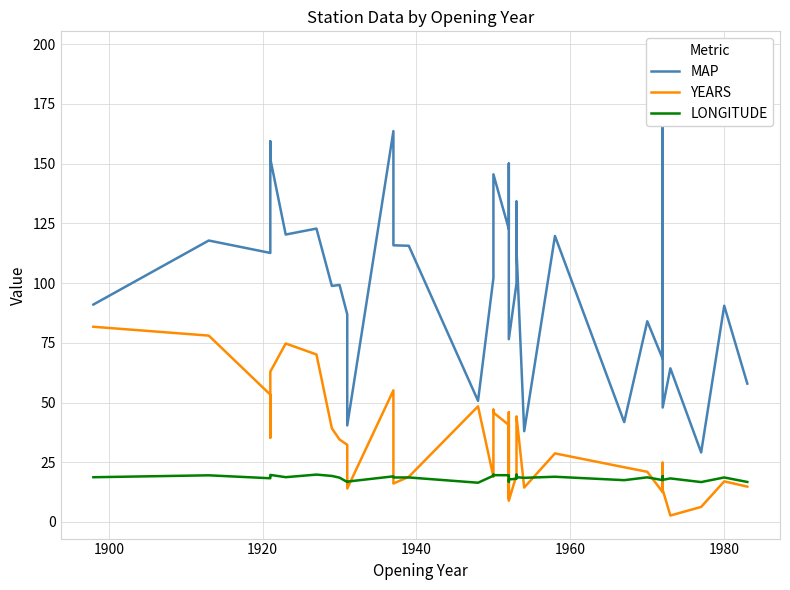

Count the number of categories in the chart.

40